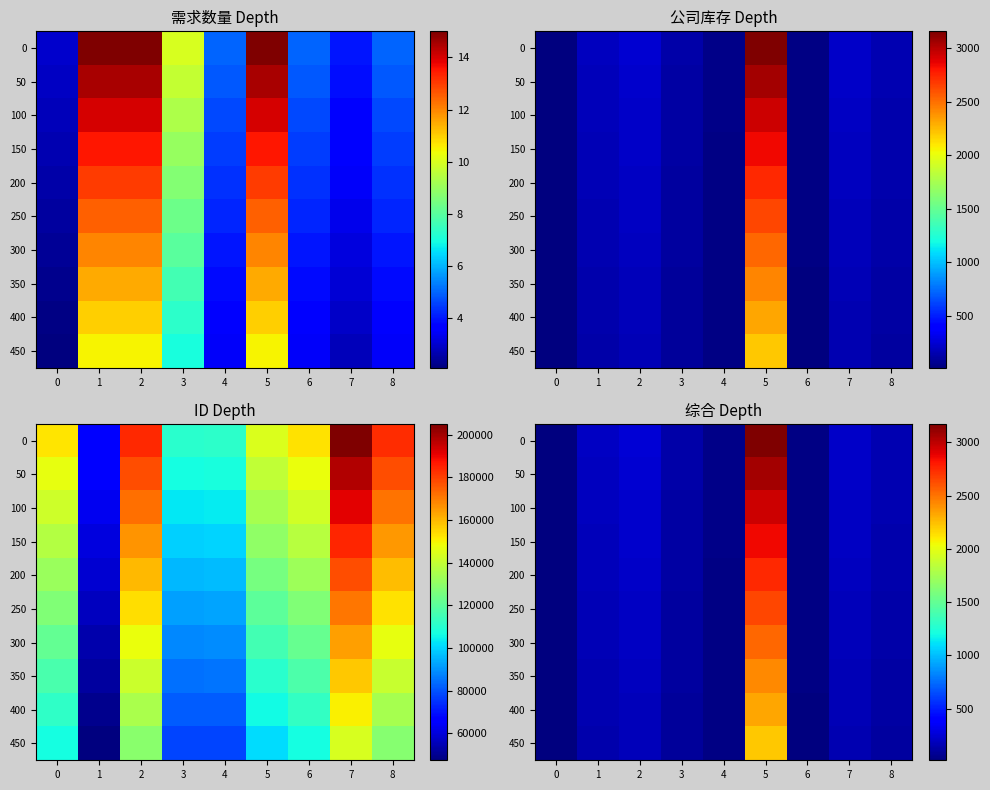

Rank the categories by 250 value from lowest to highest.

0, 6, 4, 3, 8, 1, 7, 2, 5